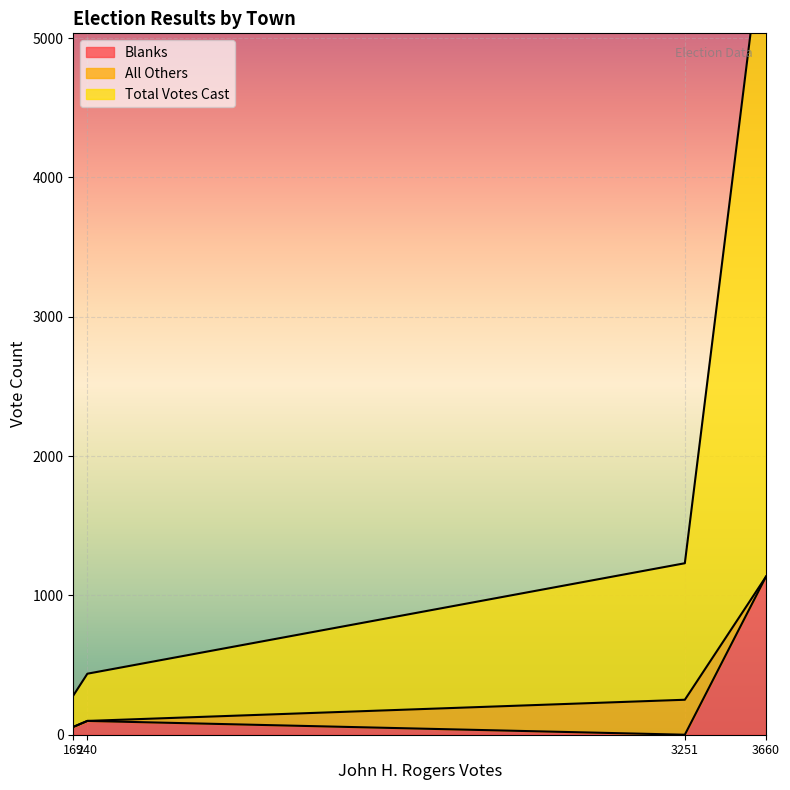

What is the maximum value for Blanks?

1135